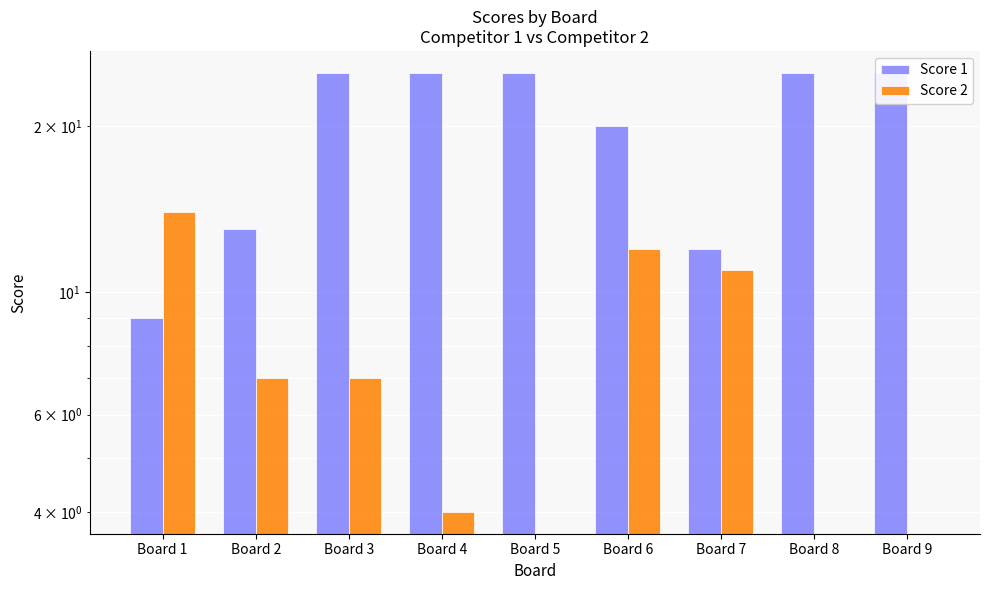

How many distinct data groups are displayed?

2